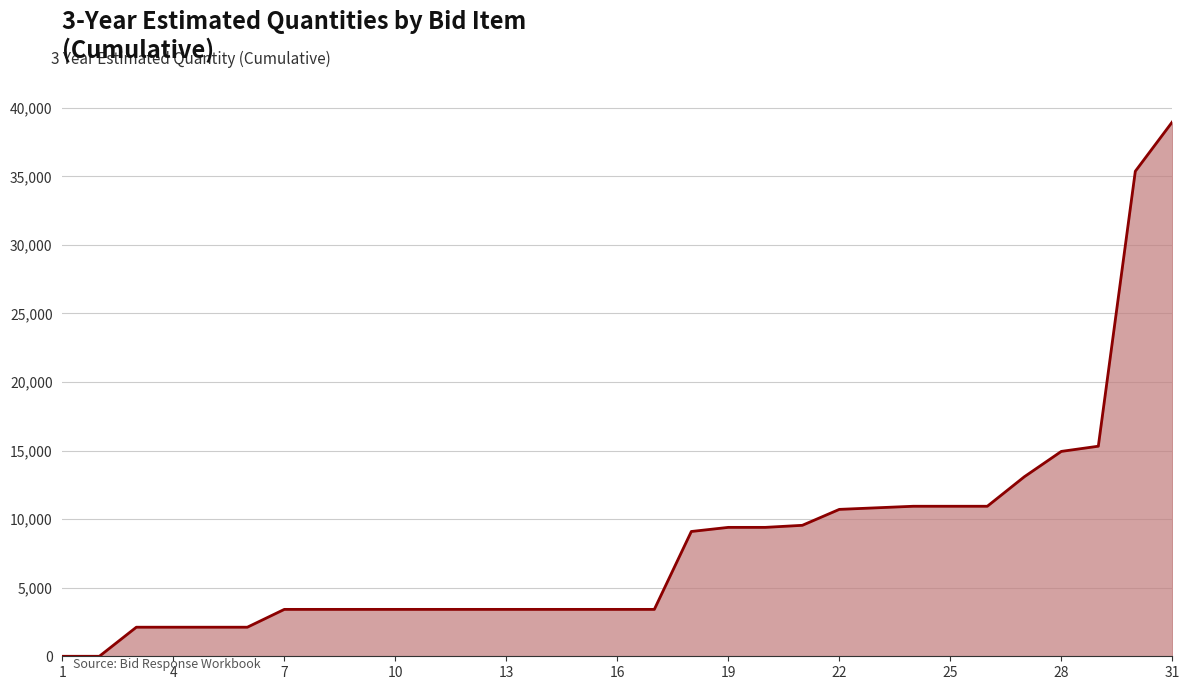

What is the greatest value displayed?

38968